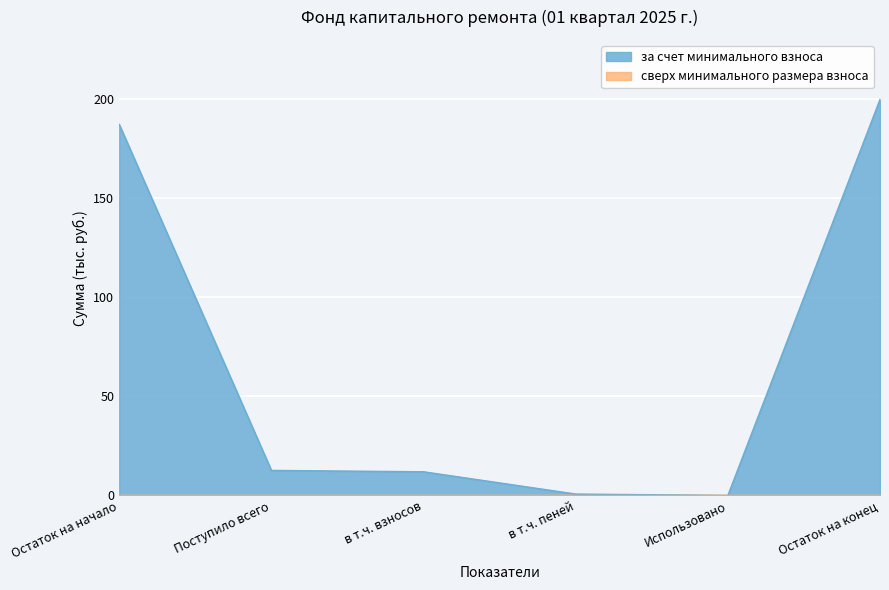

Between Использовано and Поступило всего, which is larger?

Поступило всего